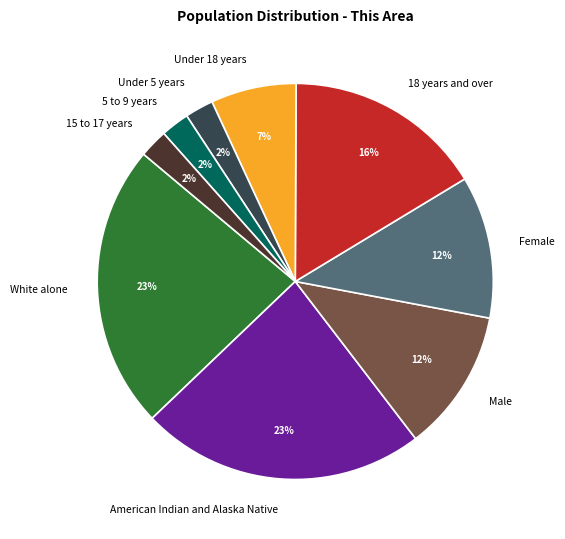

To the nearest percent, what percentage of the pie is White alone?

23%